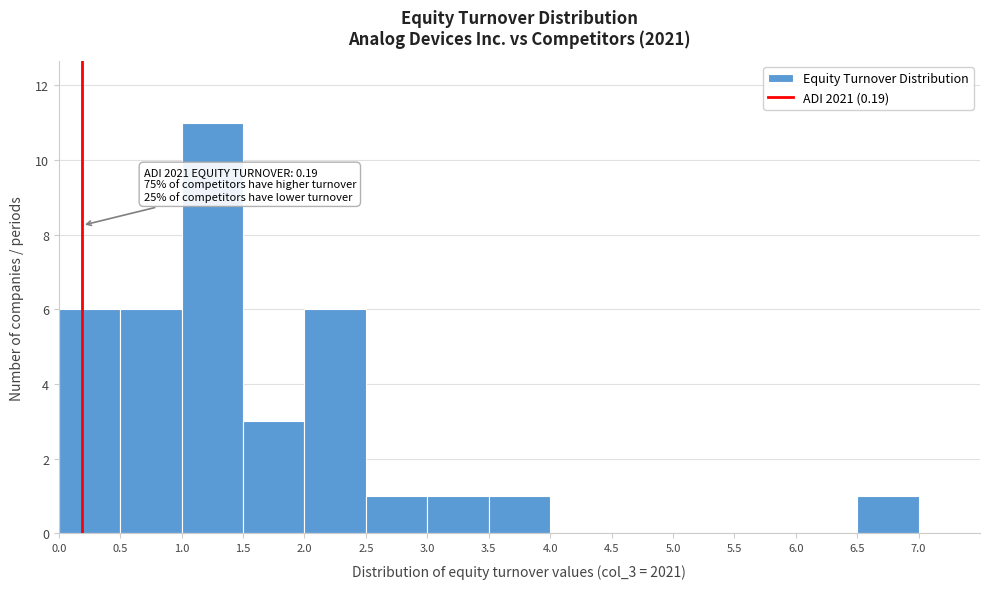

Which range on the x-axis has the tallest bar?

1.0 to 1.5